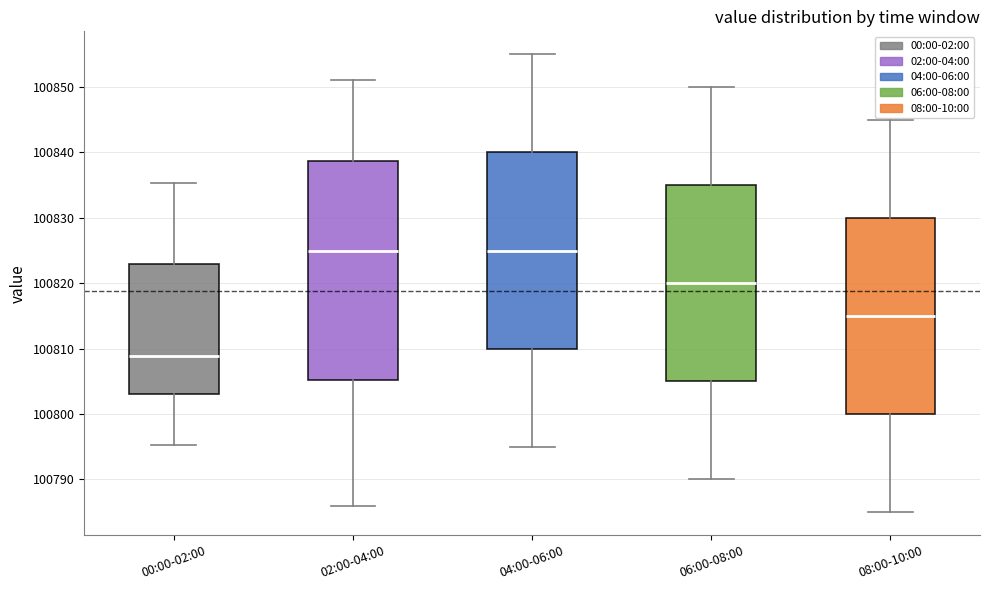

Reading left to right, transcribe this box plot: for each box, give where its median line is, the range the box spans, and where its two whiskers end, as read against the y-axis. The values are not printed on the chart, so give them approximately, as read against the axis.

00:00-02:00: median 100809, box 100803 to 100823, whiskers 100795 to 100835
02:00-04:00: median 100825, box 100805 to 100839, whiskers 100786 to 100851
04:00-06:00: median 100825, box 100810 to 100840, whiskers 100795 to 100855
06:00-08:00: median 100820, box 100805 to 100835, whiskers 100790 to 100850
08:00-10:00: median 100815, box 100800 to 100830, whiskers 100785 to 100845